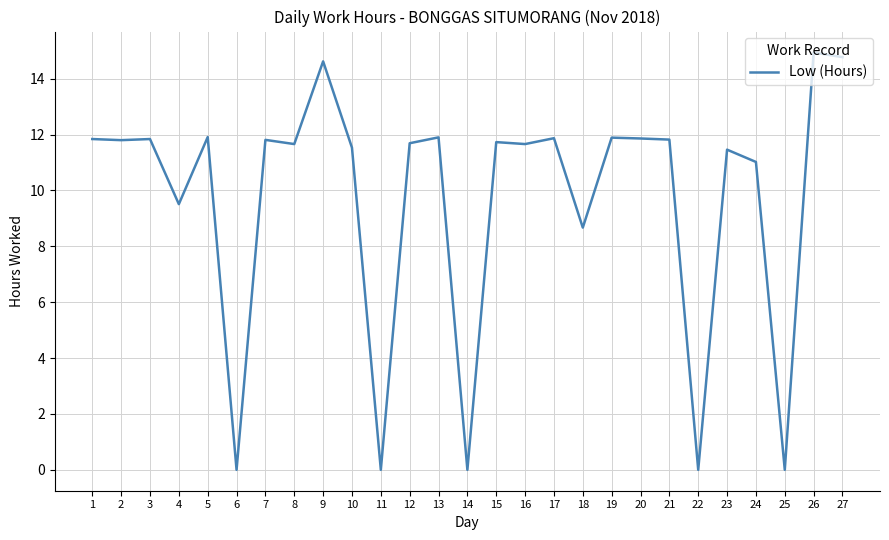

Is it true that the value at 15 is 20.2?

False